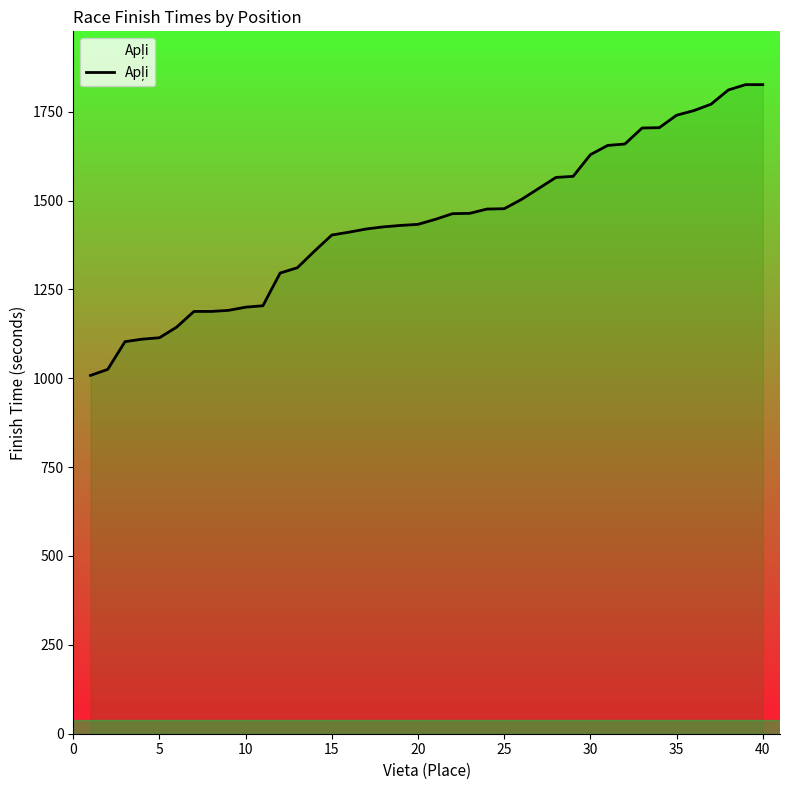

What is the sum of all values?

57539